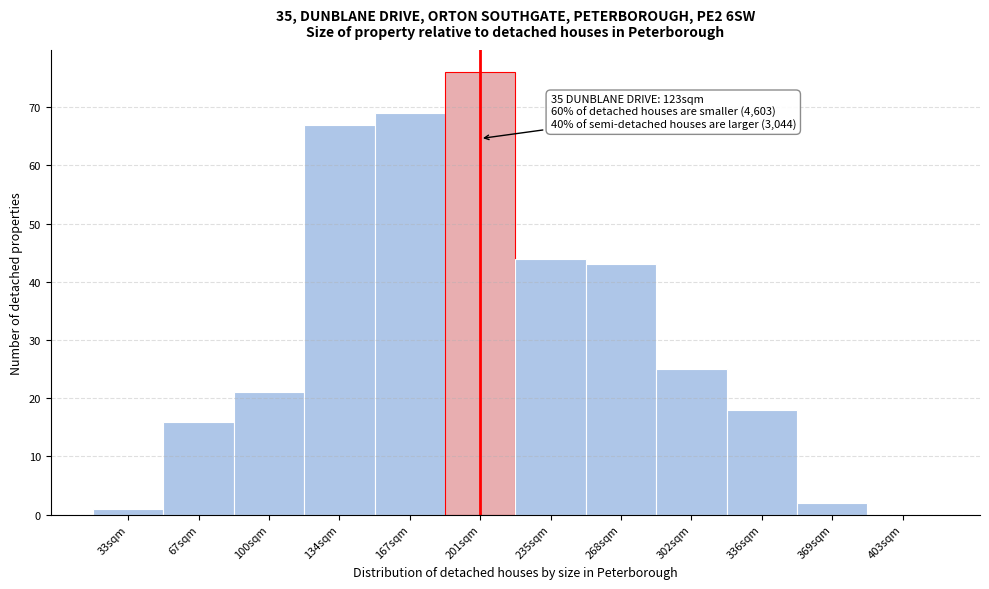

Reading right to left, extract all data points from this chart.

403sqm=0	369sqm=2	336sqm=18	302sqm=25	268sqm=43	235sqm=44	201sqm=76	167sqm=69	134sqm=67	100sqm=21	67sqm=16	33sqm=1